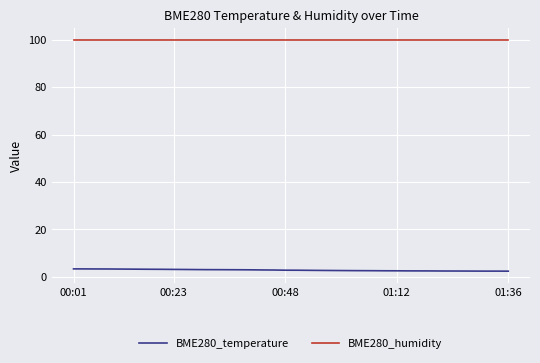

Rank the series by their maximum value, from lowest to highest.

BME280_temperature, BME280_humidity